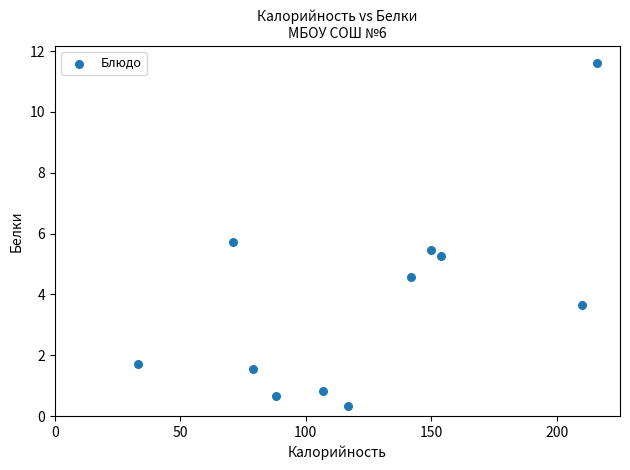

What Y value in the scatter plot is closest to 5?

5.3